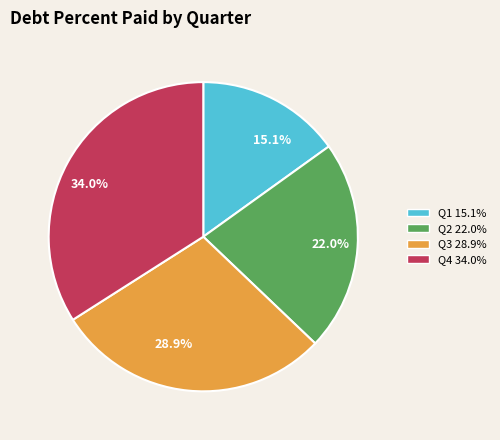

Is there a majority slice in this chart?

No